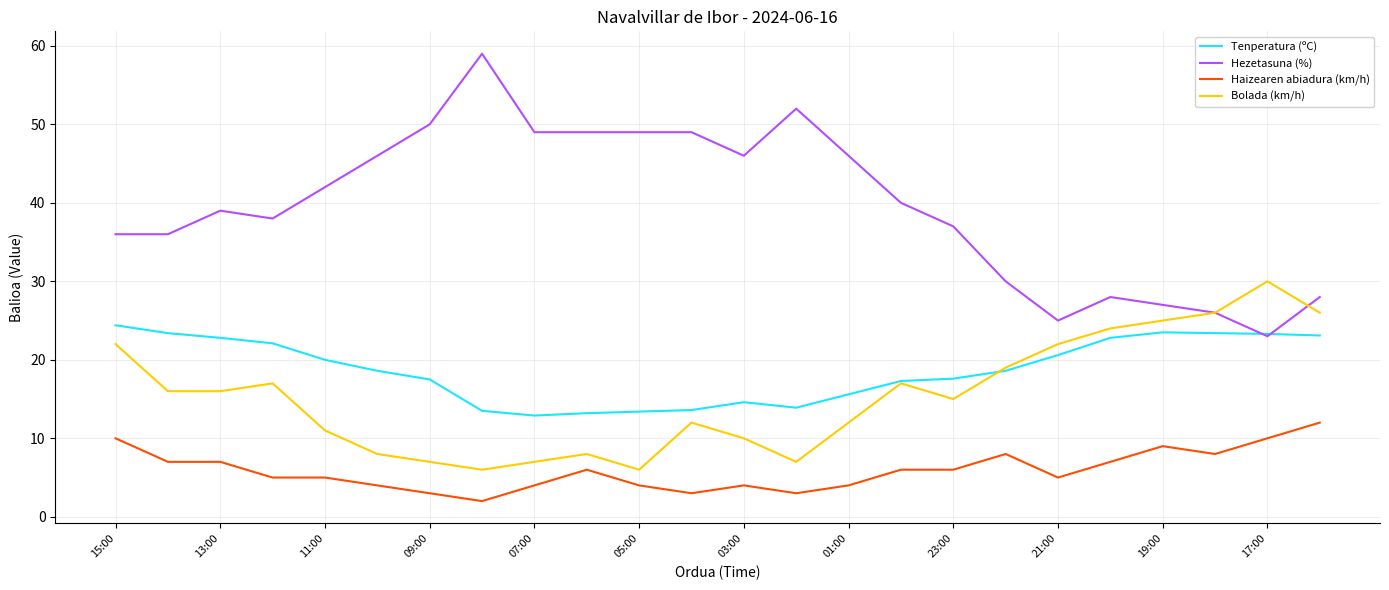

What is the difference between the maximum and minimum values in the Bolada (km/h) series?

24.0